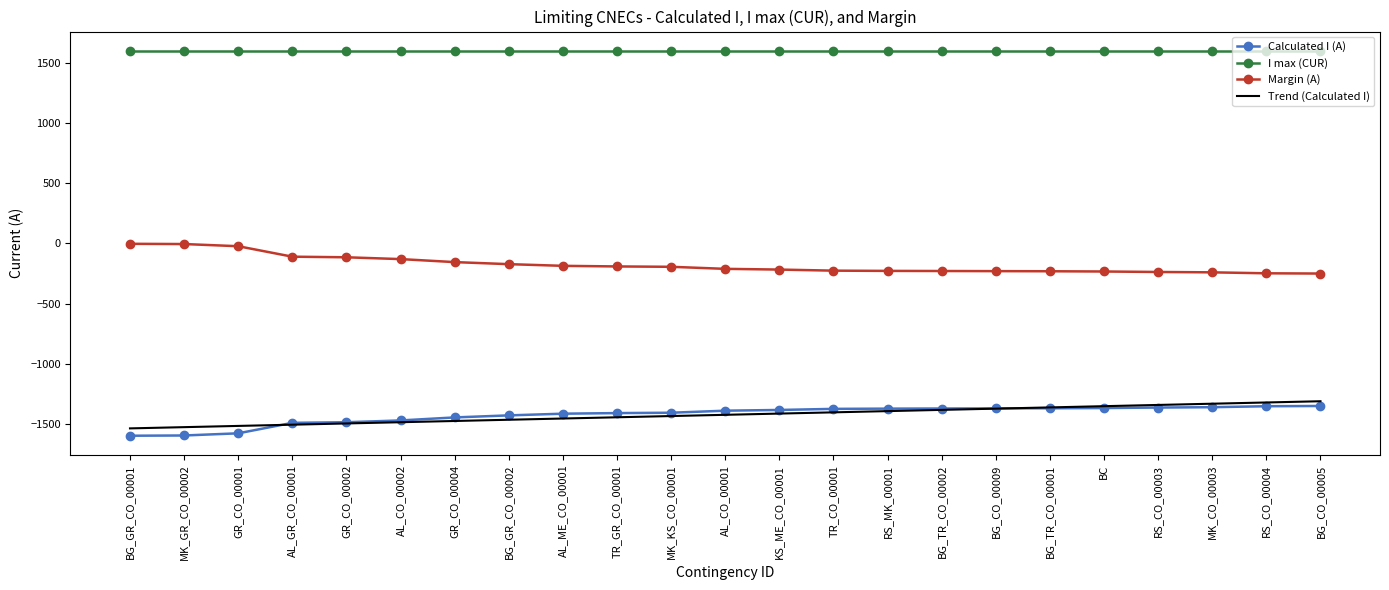

What is the maximum value shown in the chart?

1600.0